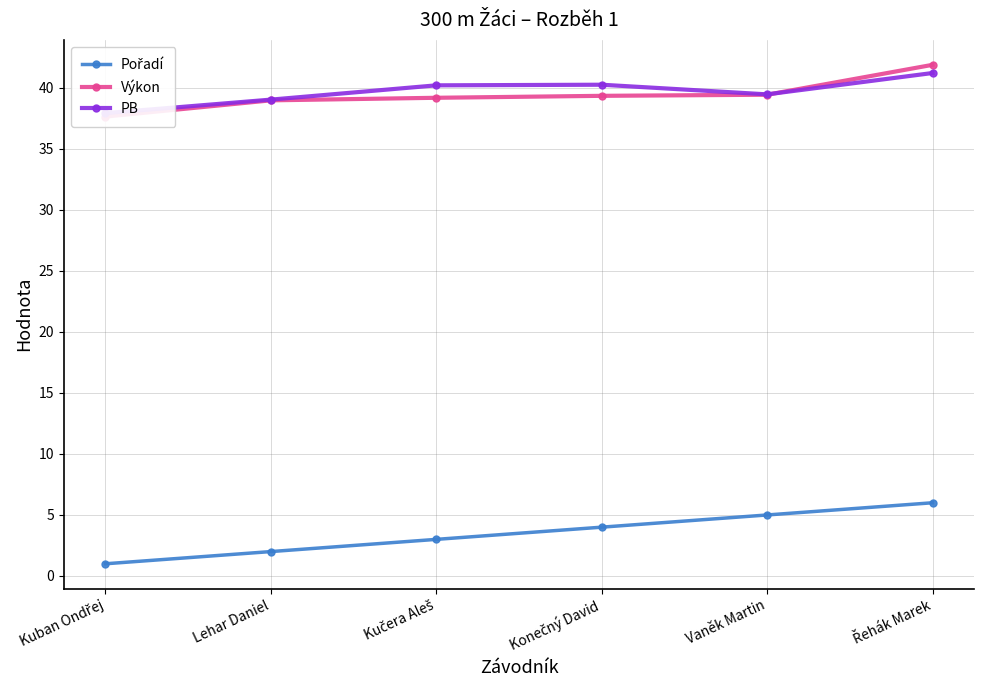

True or false: PB and Výkon intersect in this chart.

True